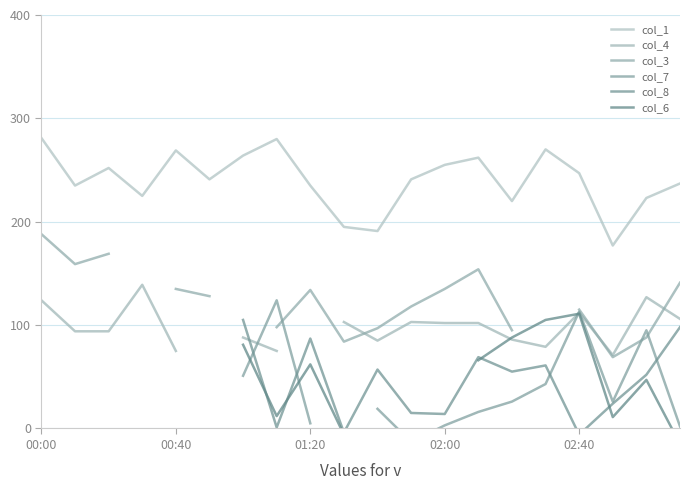

What is the value of the col_7 point at the 13th from the left?

3.0